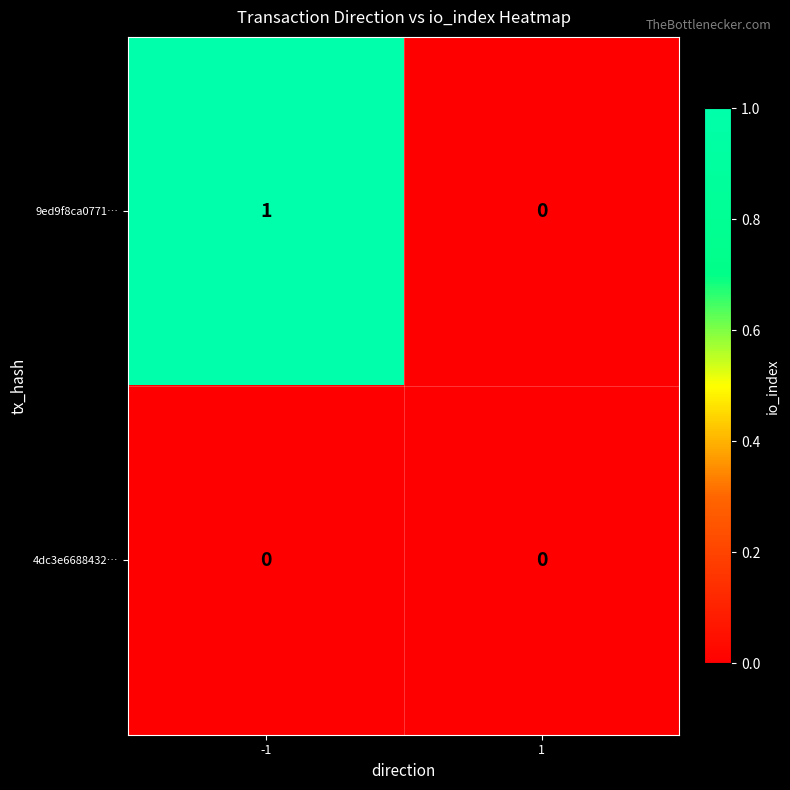

Is it true that 4dc3e6688432… equals 0 at -1?

True